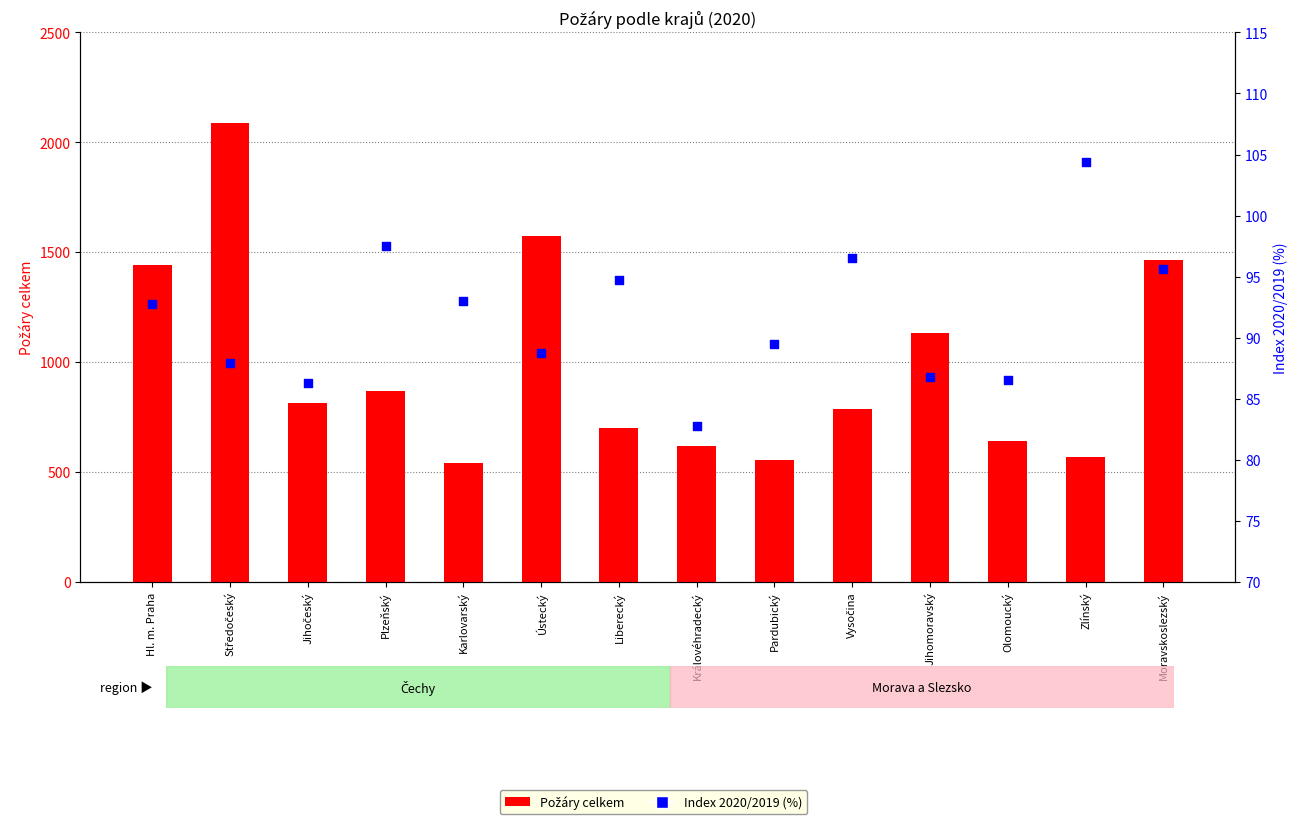

Which series has the largest total across all categories?

Požáry celkem